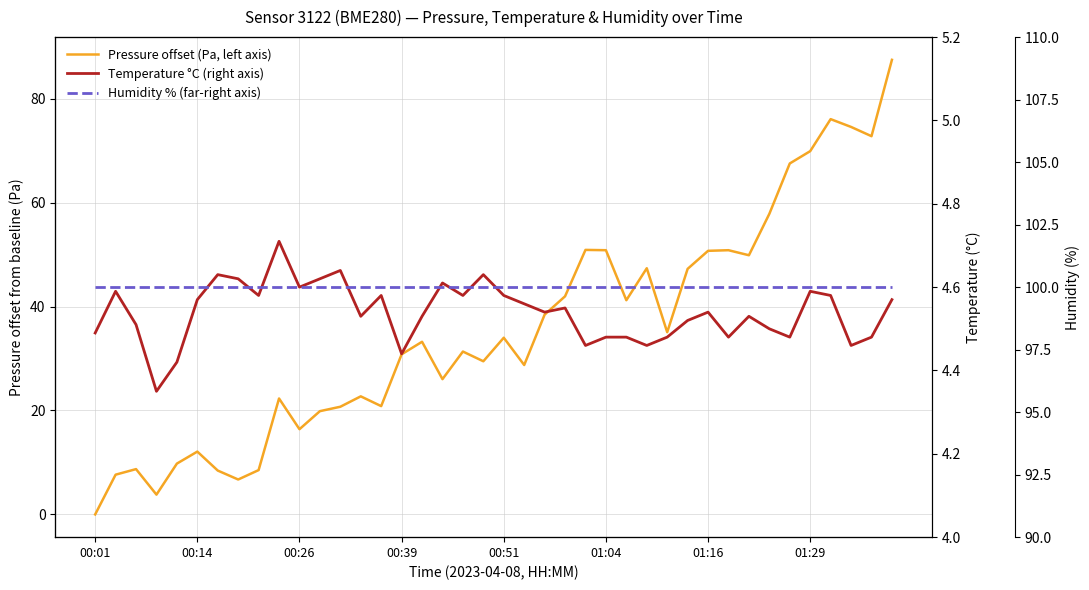

True or false: Pressure offset (Pa, left axis) has a value of 16.2 at 23.

False